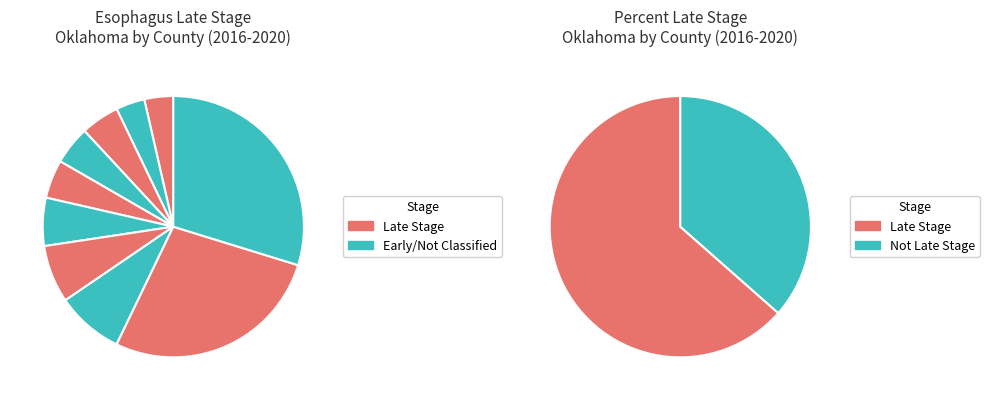

To the nearest percent, what is the difference between the Oklahoma County and Rogers County slice percentages?

25%